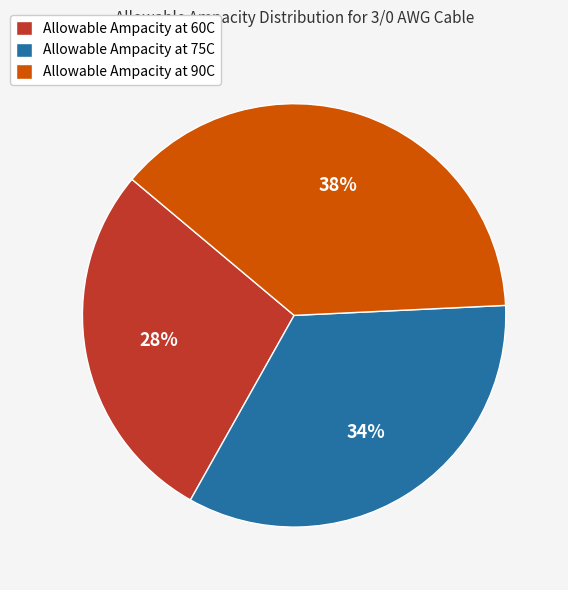

How many slices are in this pie chart?

3